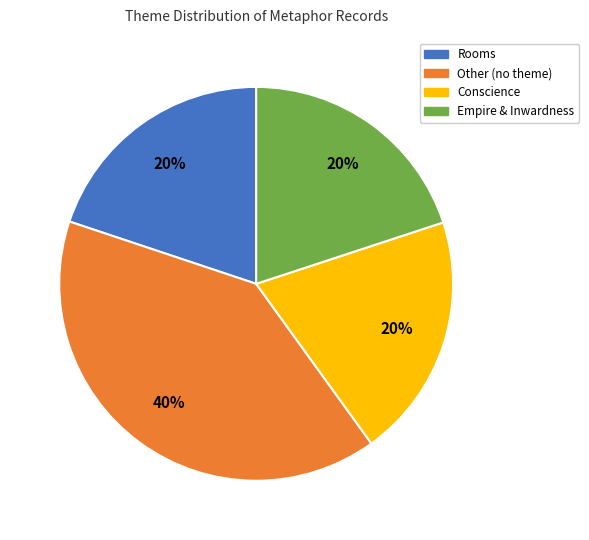

Do Rooms and Other (no theme) together represent more than half of the pie?

Yes